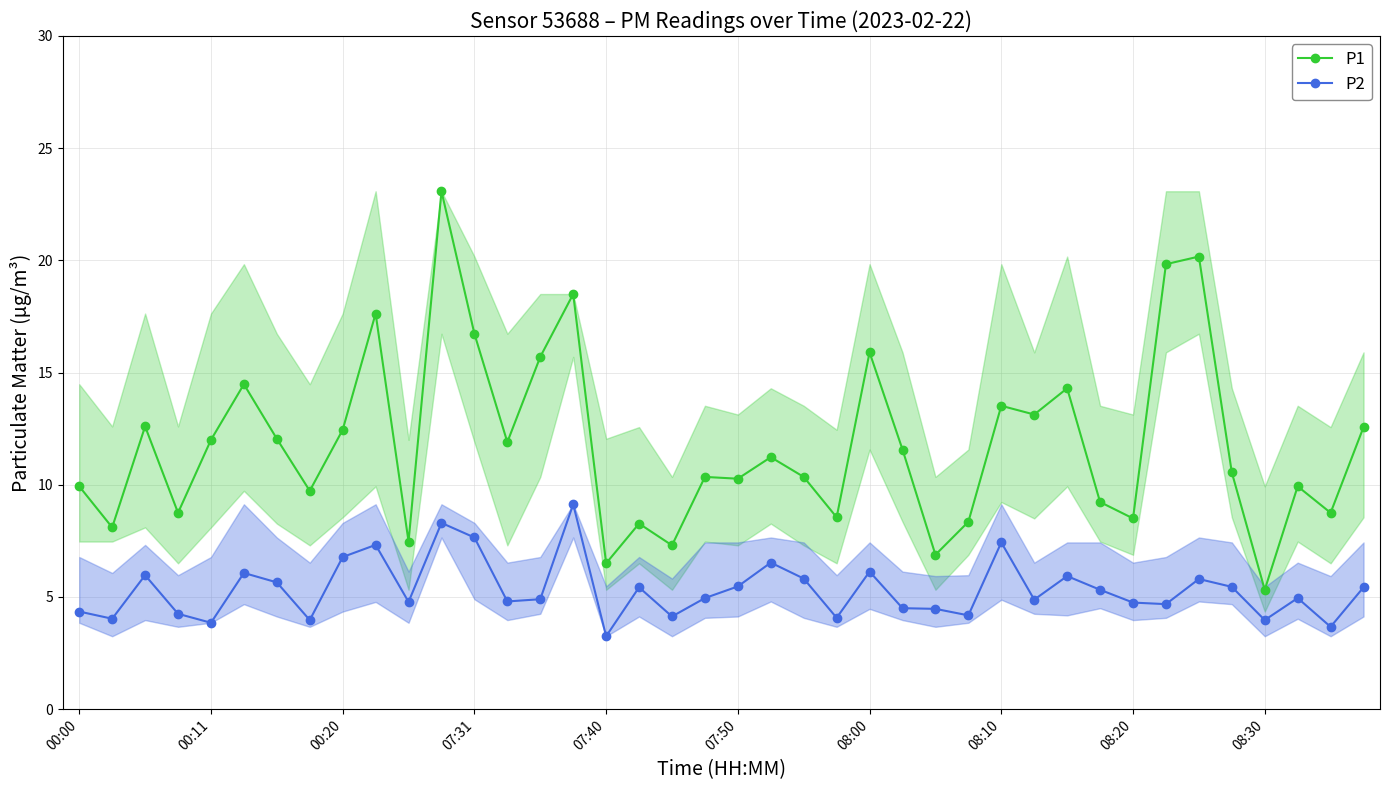

Count the number of categories in the chart.

40